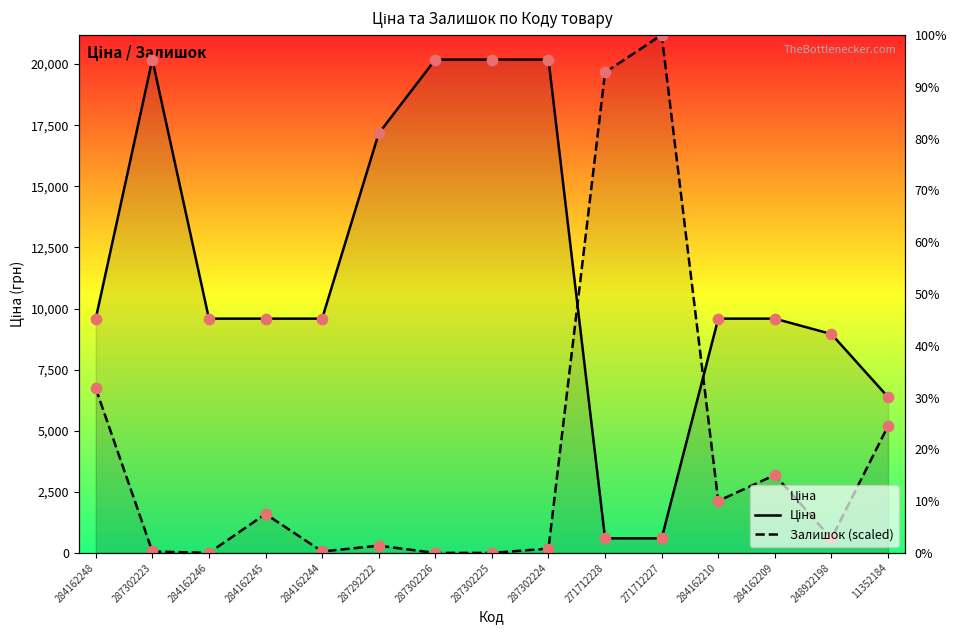

Which series contains the highest Y value?

Залишок (scaled)